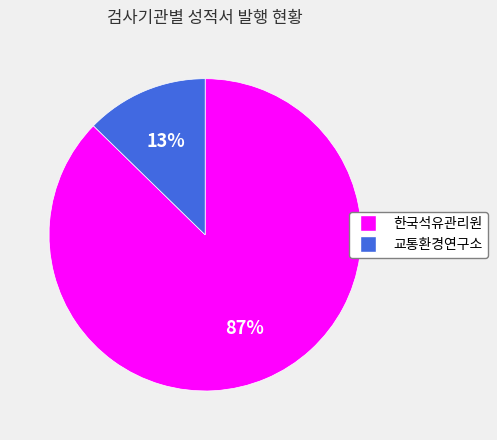

Which slice is the smallest?

교통환경연구소